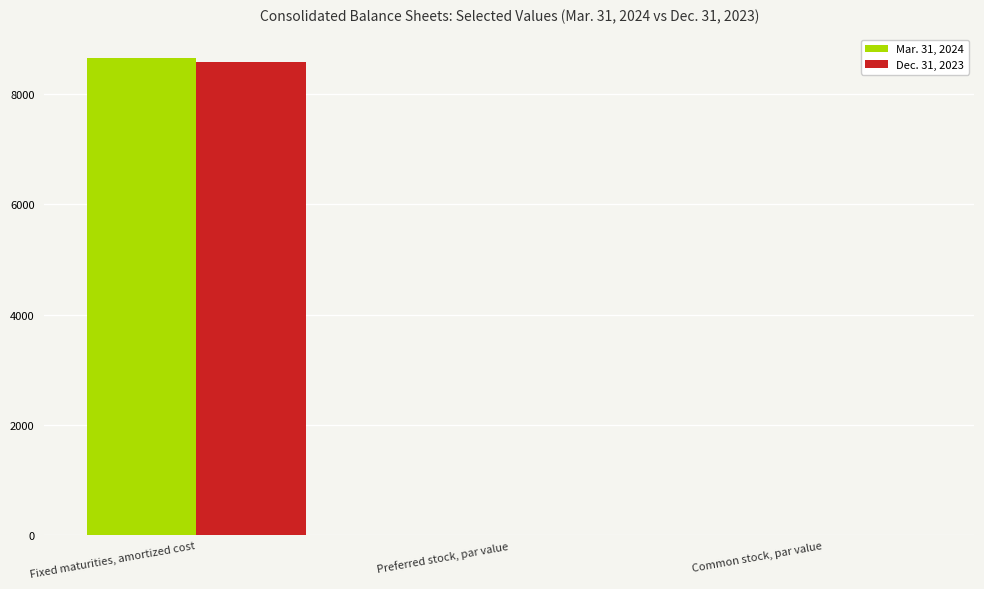

Is it true that Mar. 31, 2024 equals 0.0 at Common stock, par value?

True